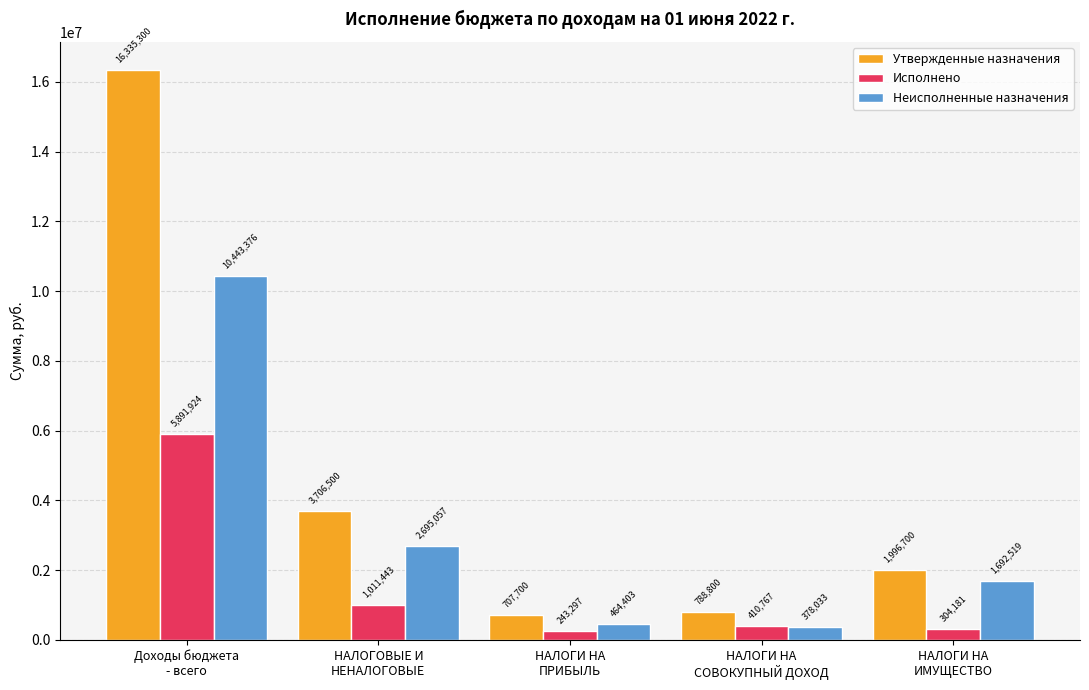

What are all the series names shown in the legend?

Утвержденные назначения, Исполнено, Неисполненные назначения